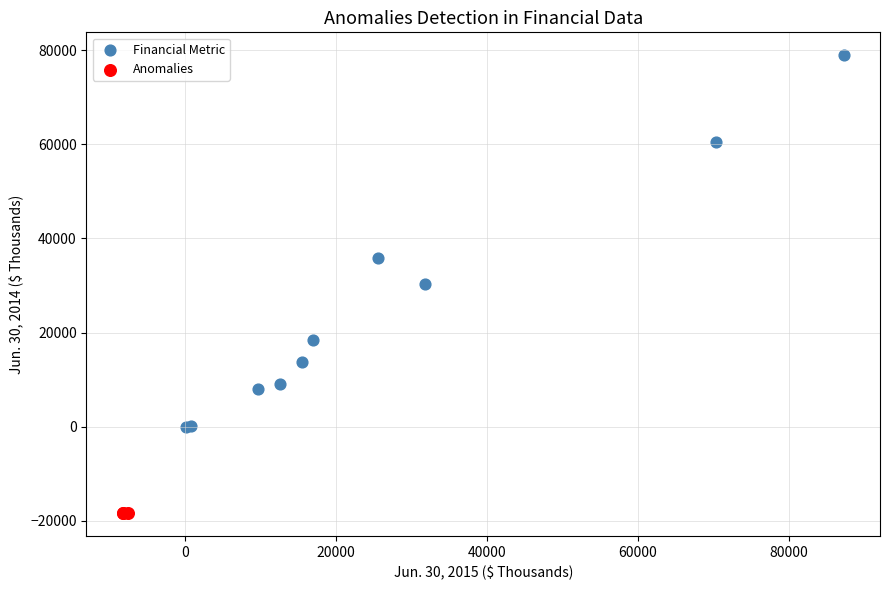

Which series reaches the maximum Y coordinate?

Financial Metric